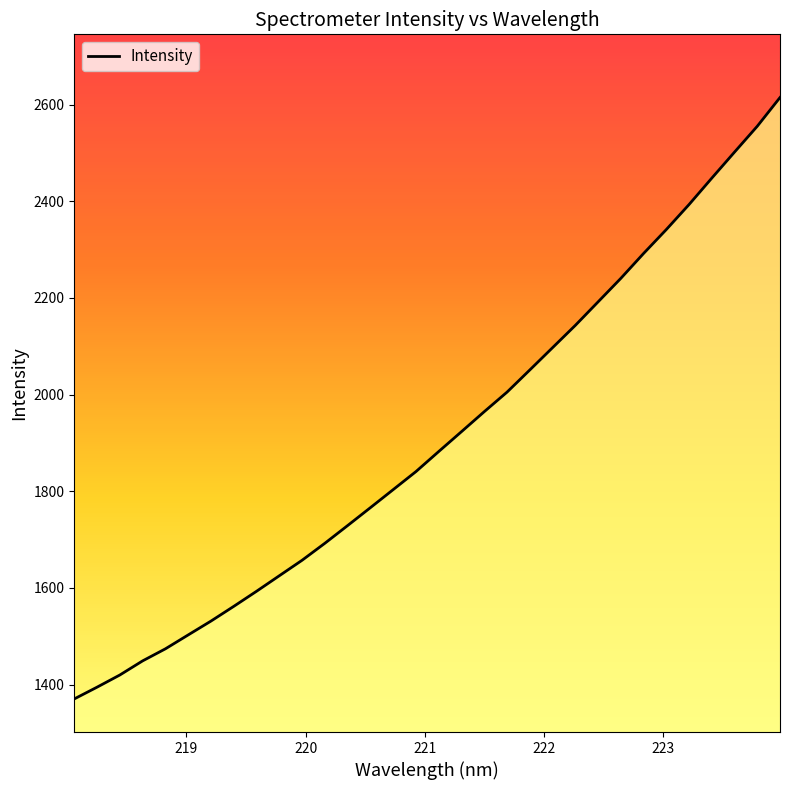

Count the number of values greater than 1882.

16